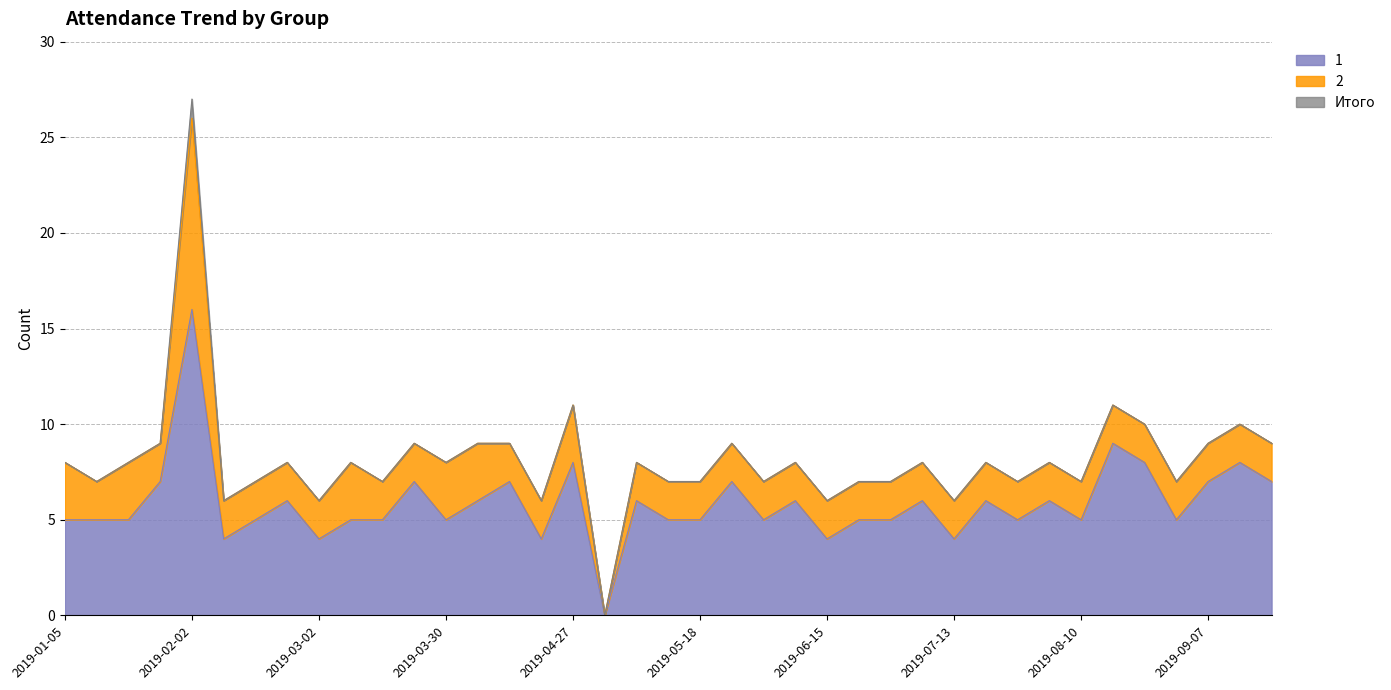

What position from the right is 2019-06-01?

17